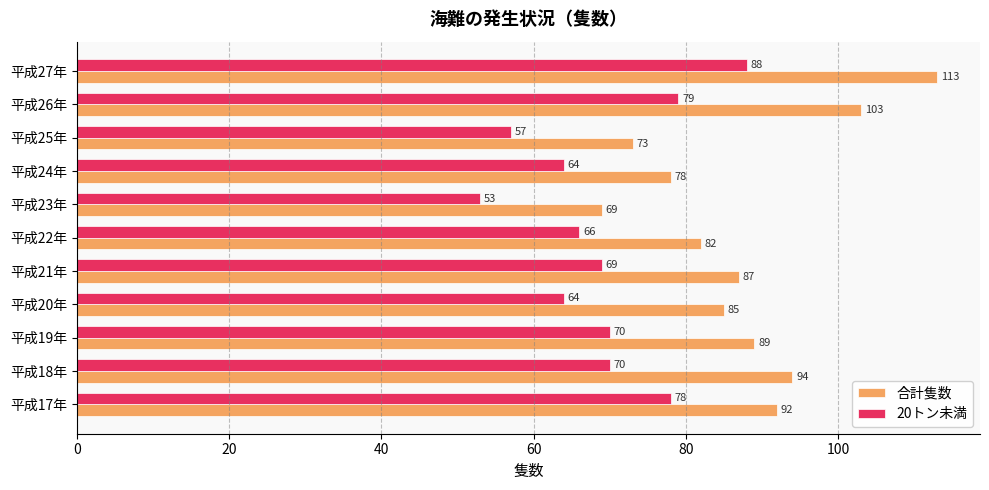

Where is 合計隻数 nearest to the value 91?

平成17年